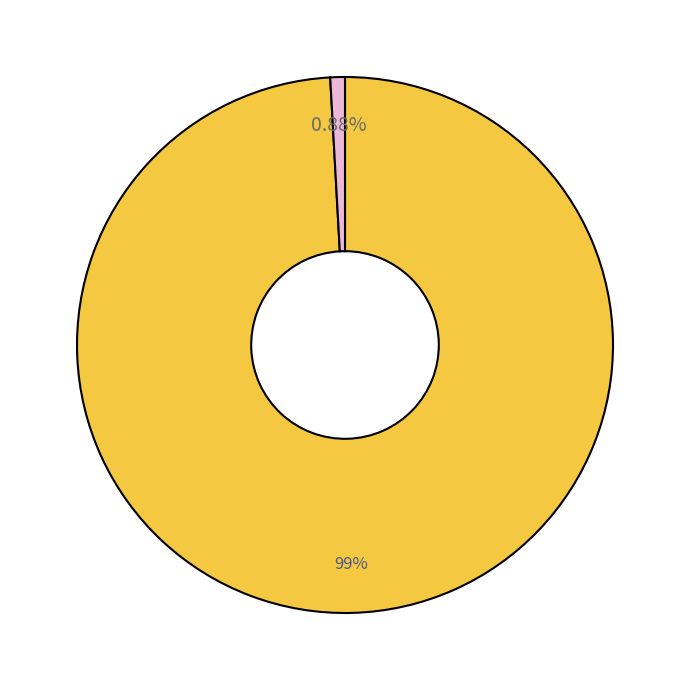

How many segments does this pie chart have?

2